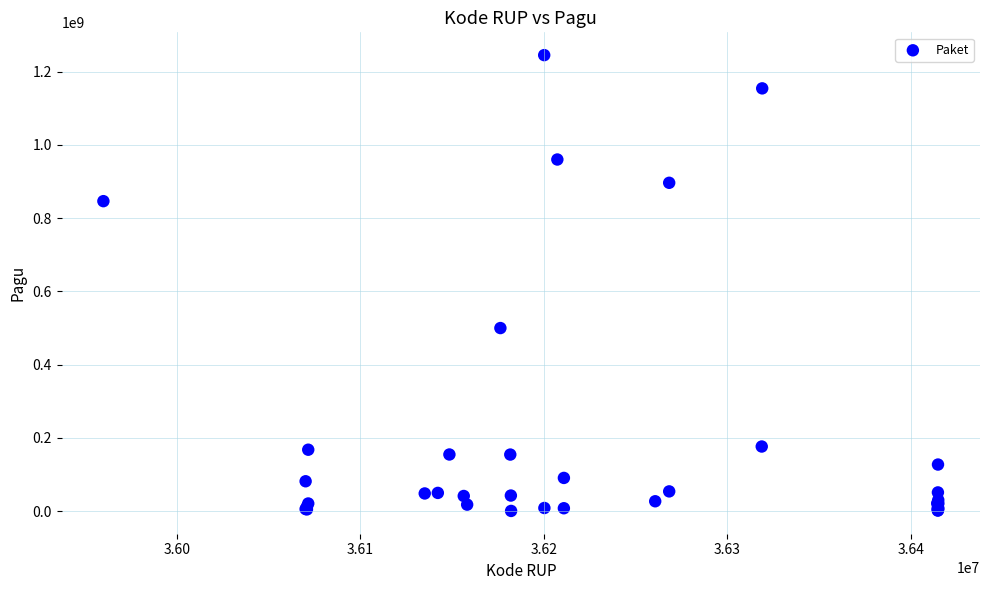

What Y value in the scatter plot is closest to 622840000?

499932000